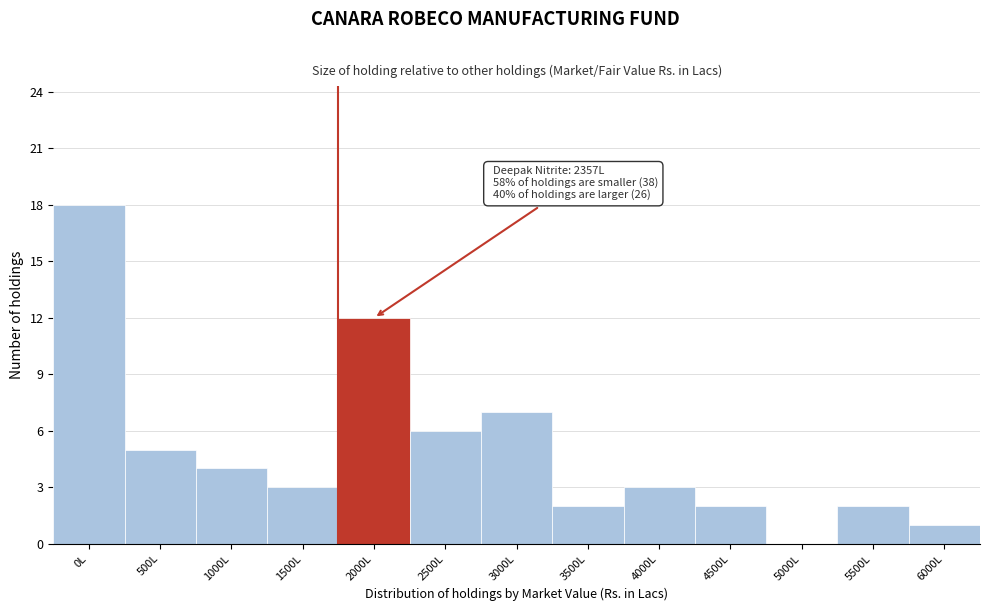

Reading right to left, list all the values displayed in this chart.

6000L=1	5500L=2	5000L=0	4500L=2	4000L=3	3500L=2	3000L=7	2500L=6	2000L=12	1500L=3	1000L=4	500L=5	0L=18